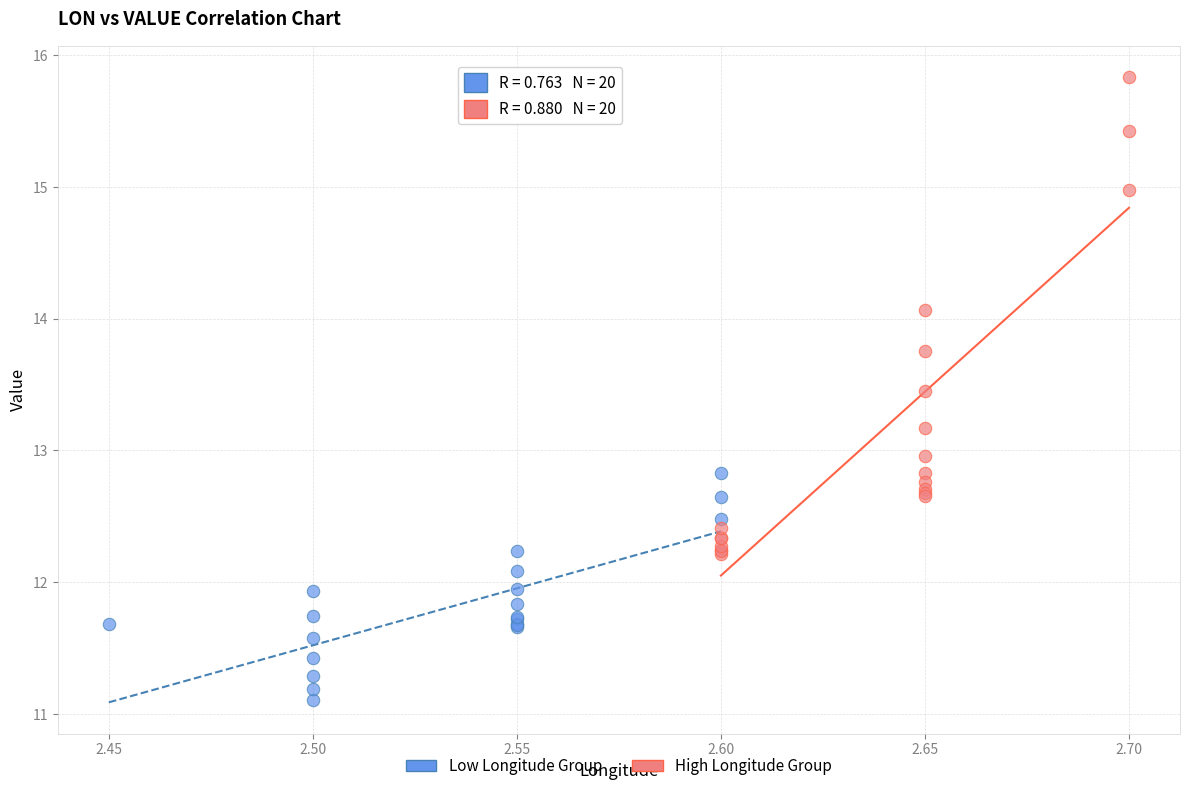

Which series contains the lowest Y value?

Low Longitude Group